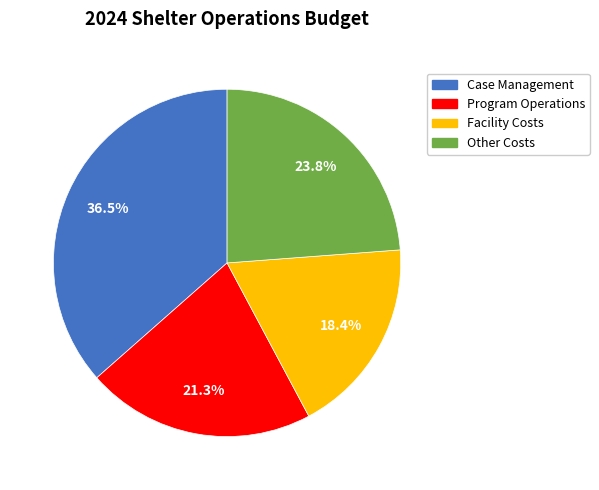

Is there any slice that represents more than half of the pie?

No